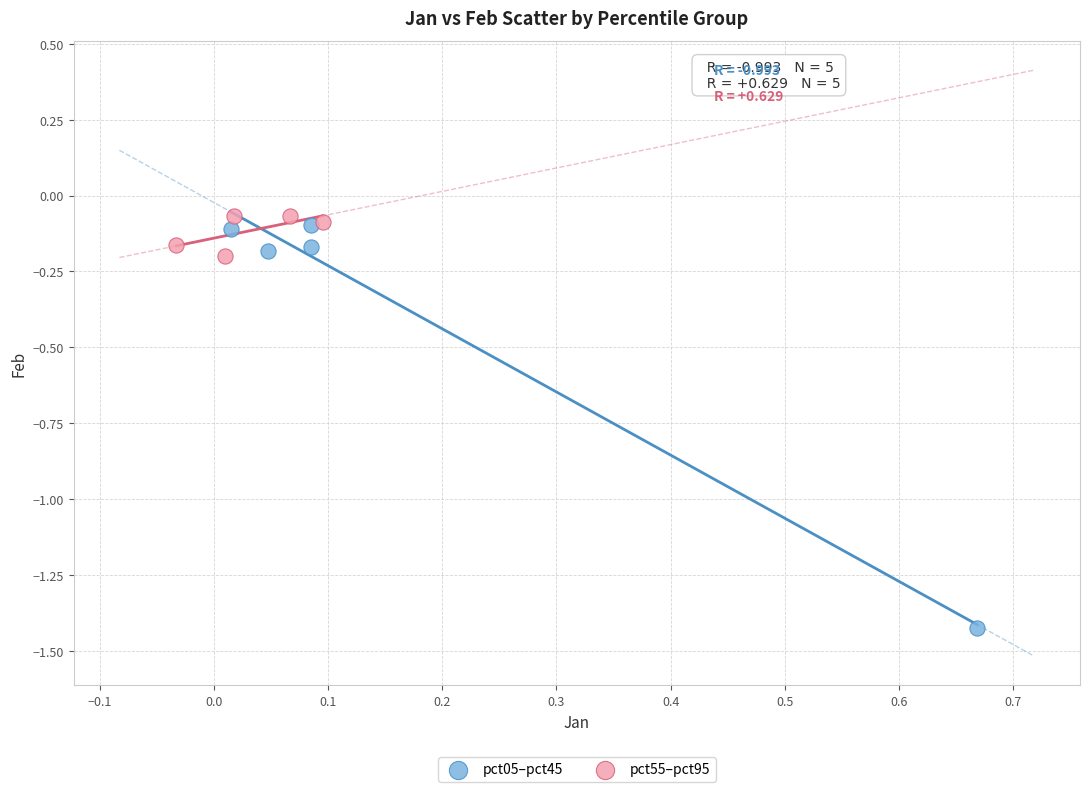

Which series contains the lowest Y value?

pct05–pct45